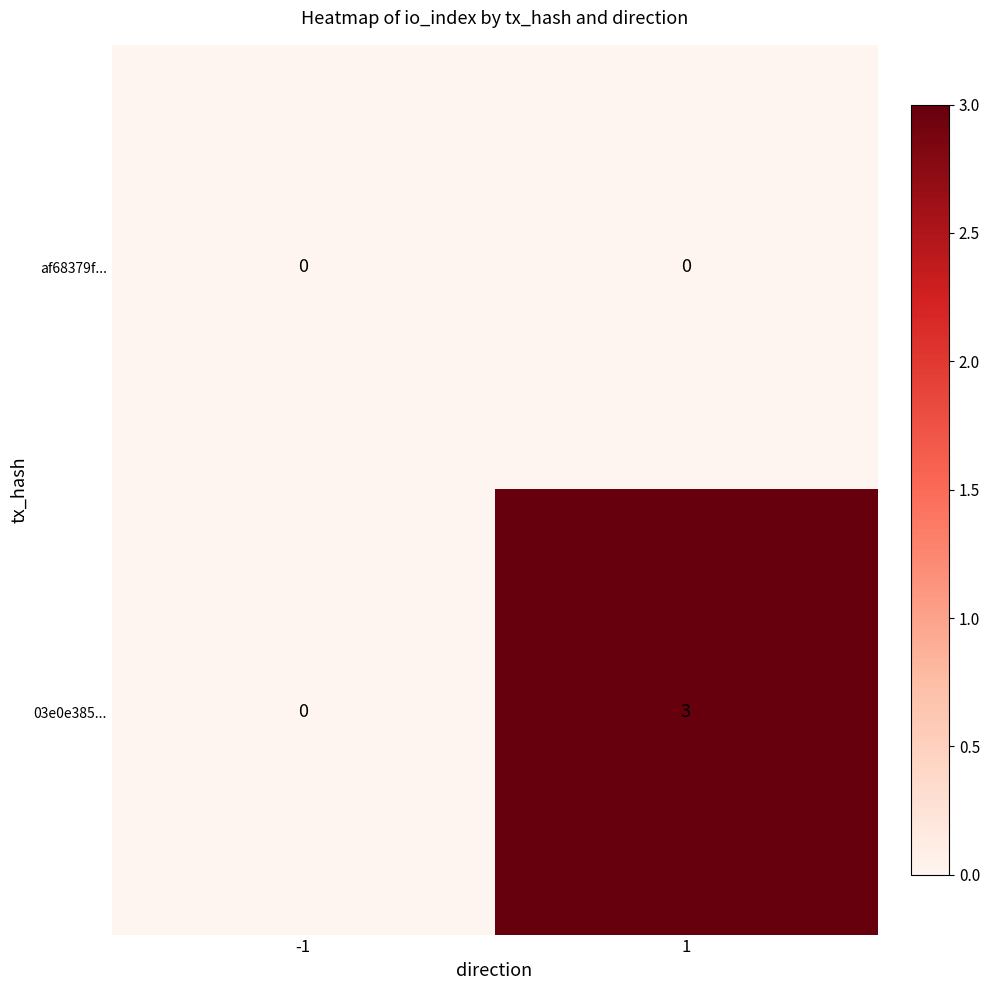

Reading left to right, transcribe all the data shown in this chart.

af68379f...: -1=0	1=0
03e0e385...: -1=0	1=3